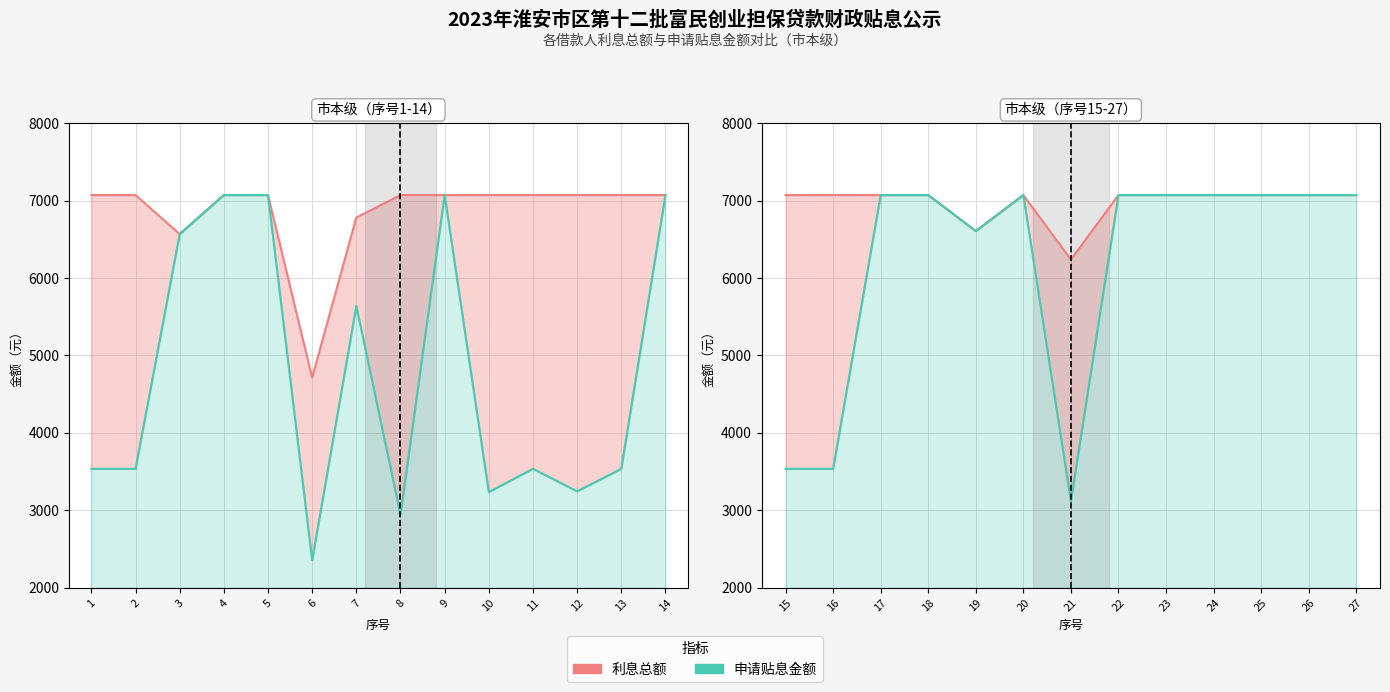

What is the value of the 申请贴息金额 point at the 2nd from the left?

3535.9